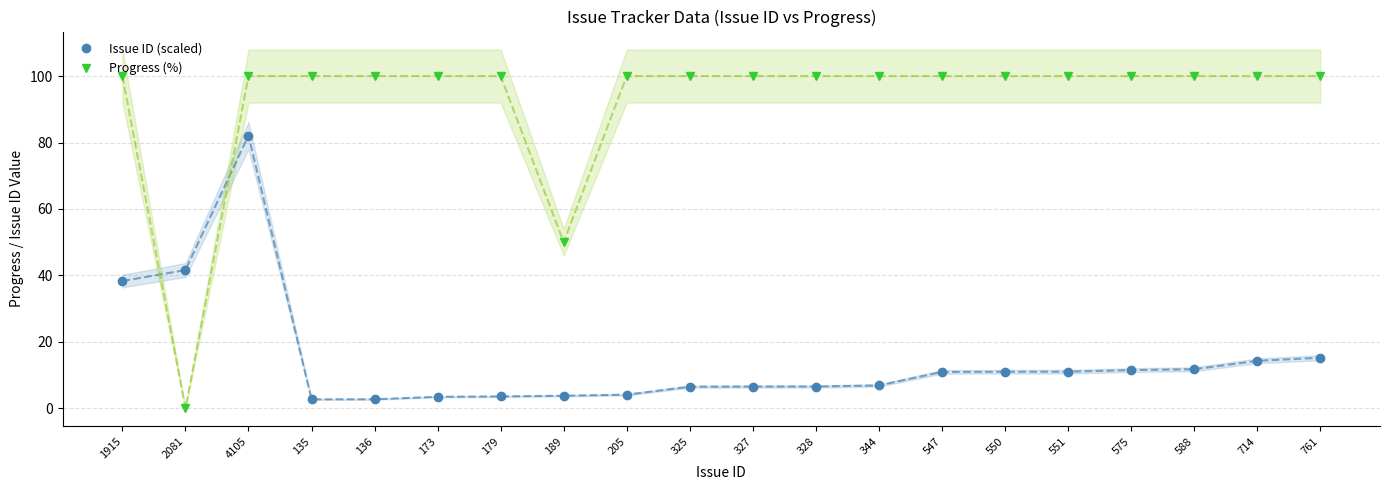

True or false: Issue ID (scaled) has a value of 4.2 at 136.

False